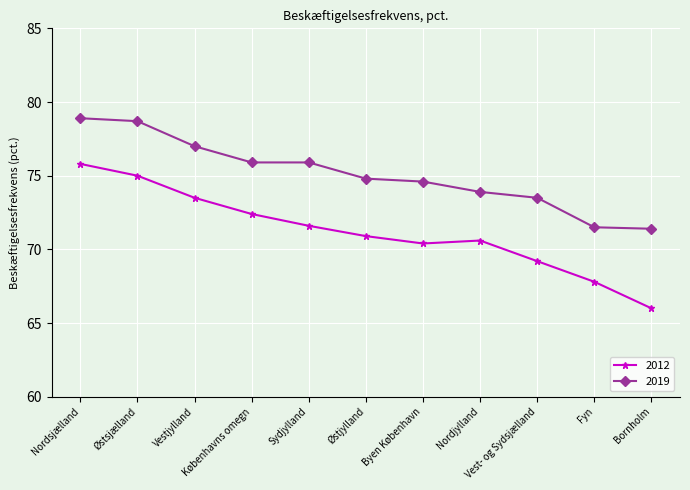

What is the value of the 2019 point at the 5th from the left?

75.9